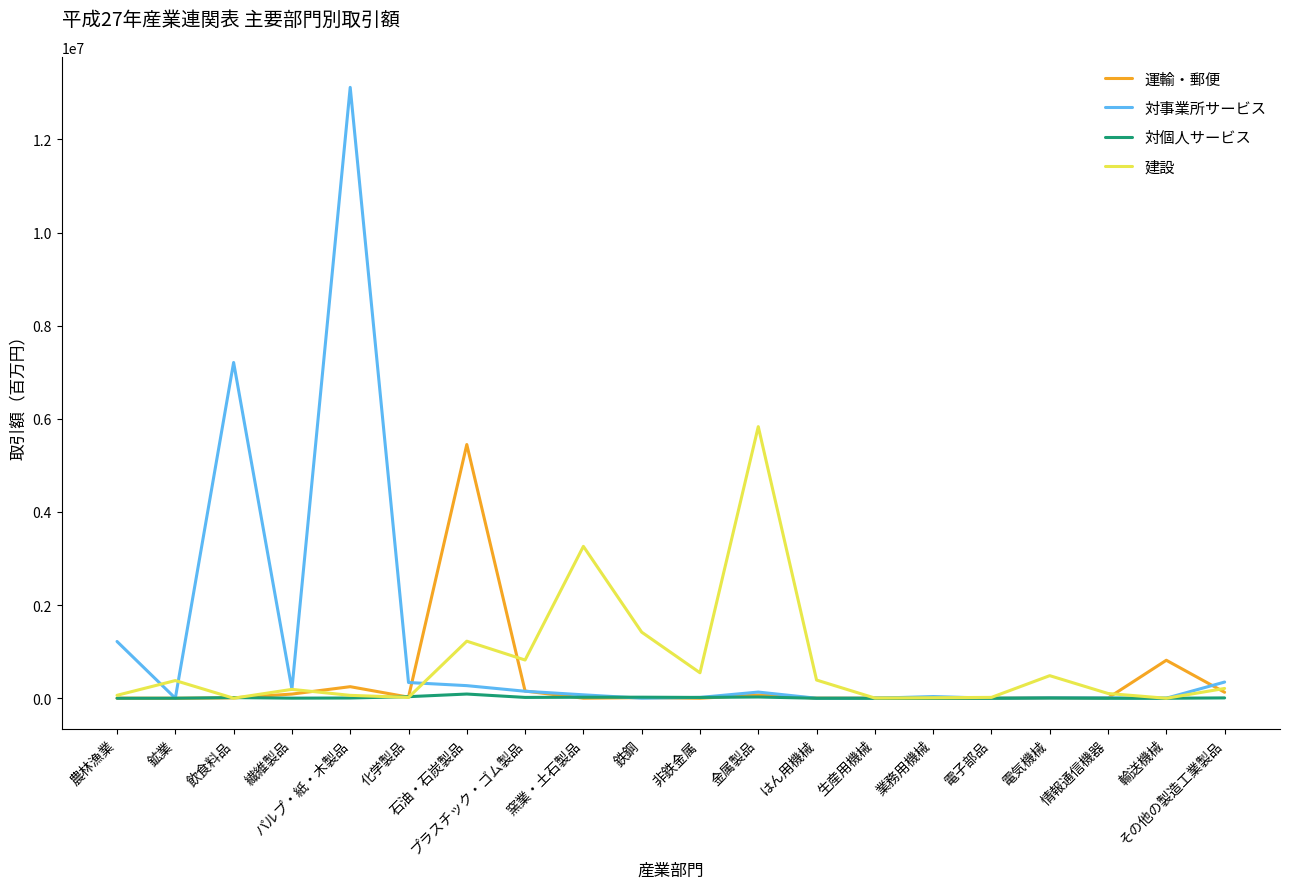

True or false: 対個人サービス has more than 1 interior local peaks.

True